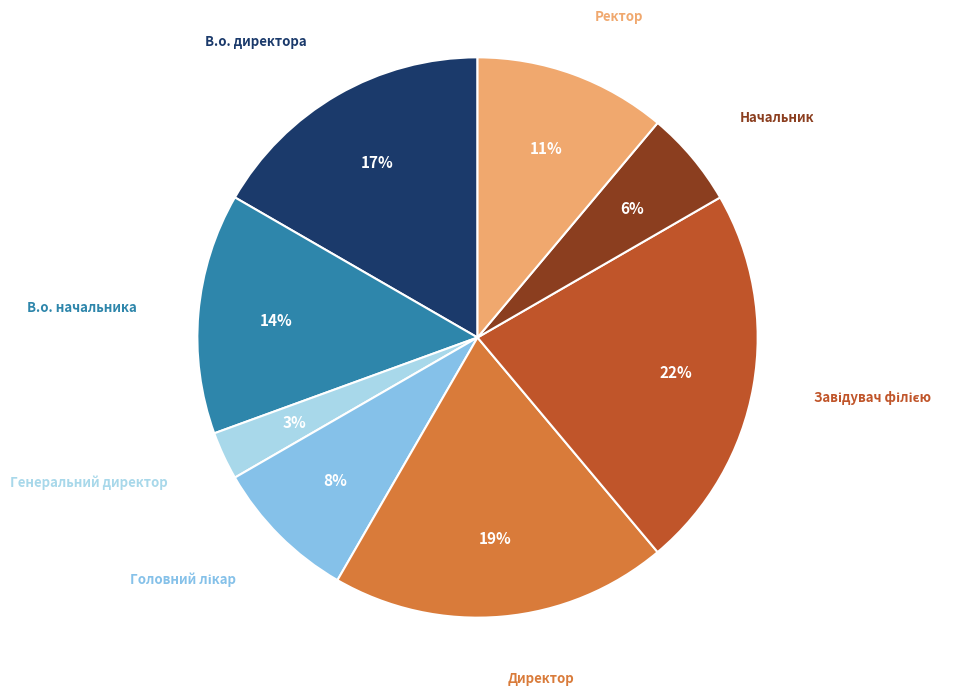

To the nearest percent, what is the average slice percentage?

12%